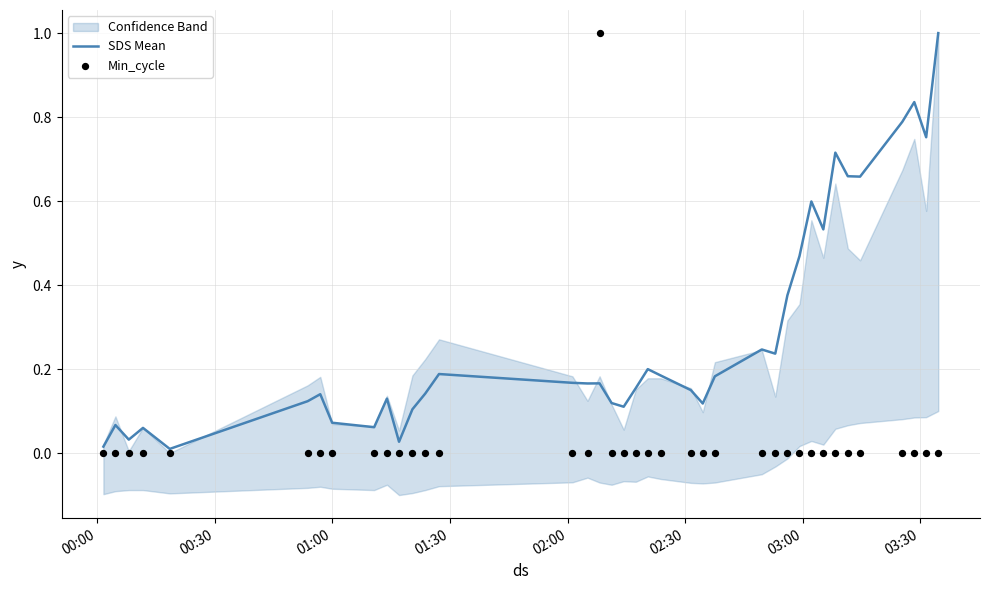

Which series has the widest spread of Y values?

Min_cycle